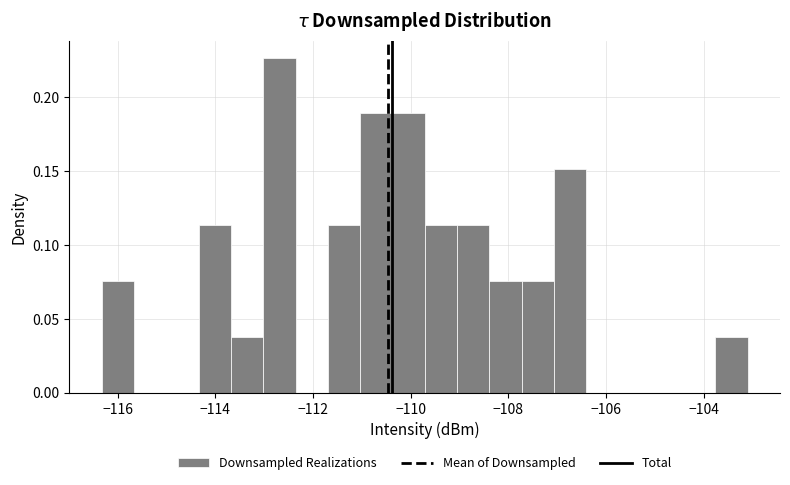

Read against the x-axis, roughly where is the centre of the tallest bar?

-112.6